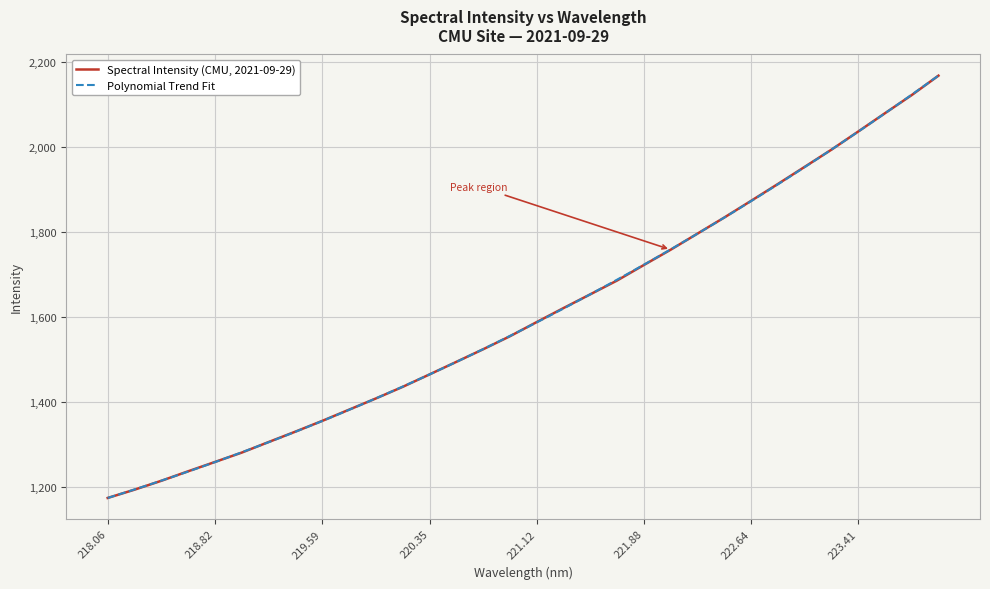

Between 222.4538 and 223.7895, which is larger?

223.7895